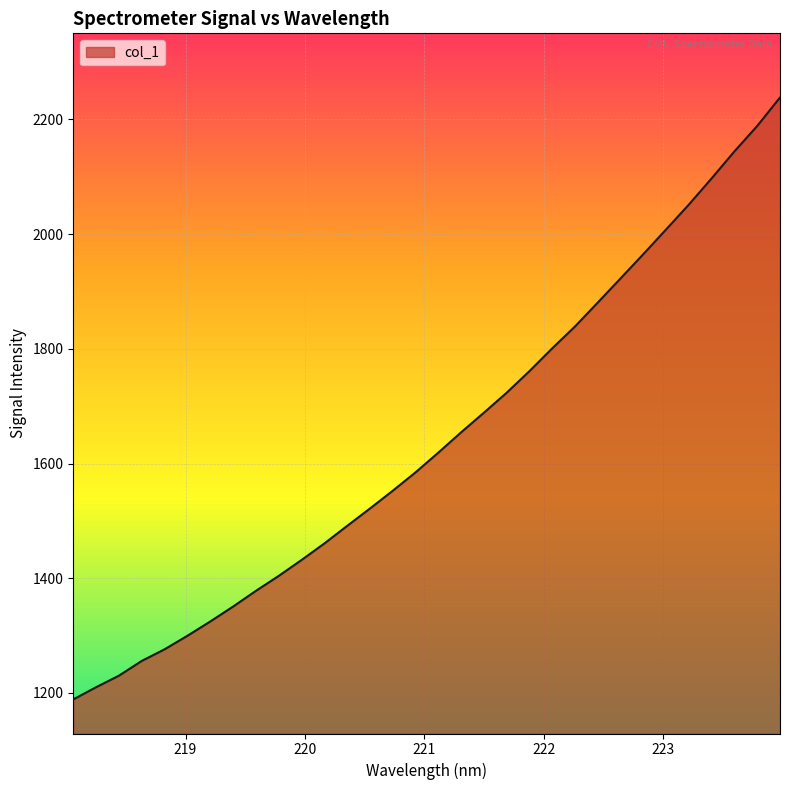

What is the minimum value shown in the chart?

1188.8